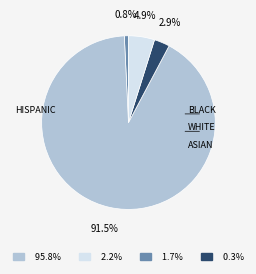

To the nearest percent, what is the difference between the largest and smallest slice percentages?

91%